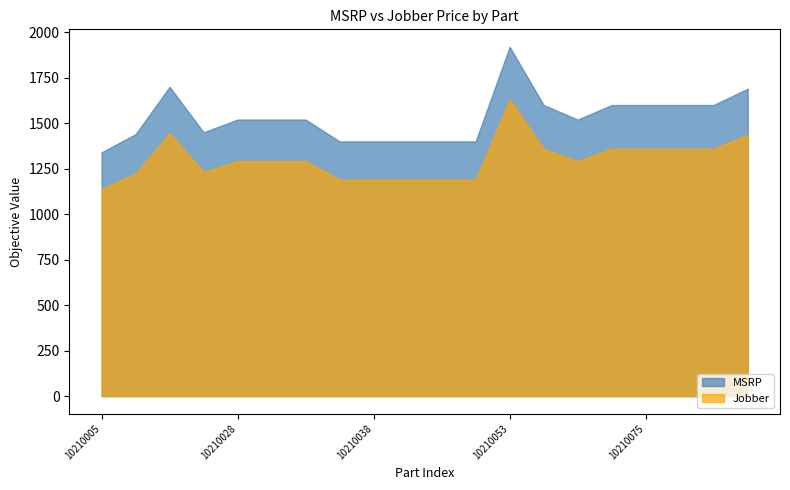

Reading left to right, extract all data points from this chart.

MSRP: 1340.0	1440.0	1700.0	1450.0	1520.0	1520.0	1520.0	1400.0	1400.0	1400.0	1400.0	1400.0	1920.0	1600.0	1520.0	1600.0	1600.0	1600.0	1600.0	1690.0
Jobber: 1139.0	1224.0	1445.0	1232.5	1292.0	1292.0	1292.0	1190.0	1190.0	1190.0	1190.0	1190.0	1632.0	1360.0	1292.0	1360.0	1360.0	1360.0	1360.0	1436.5